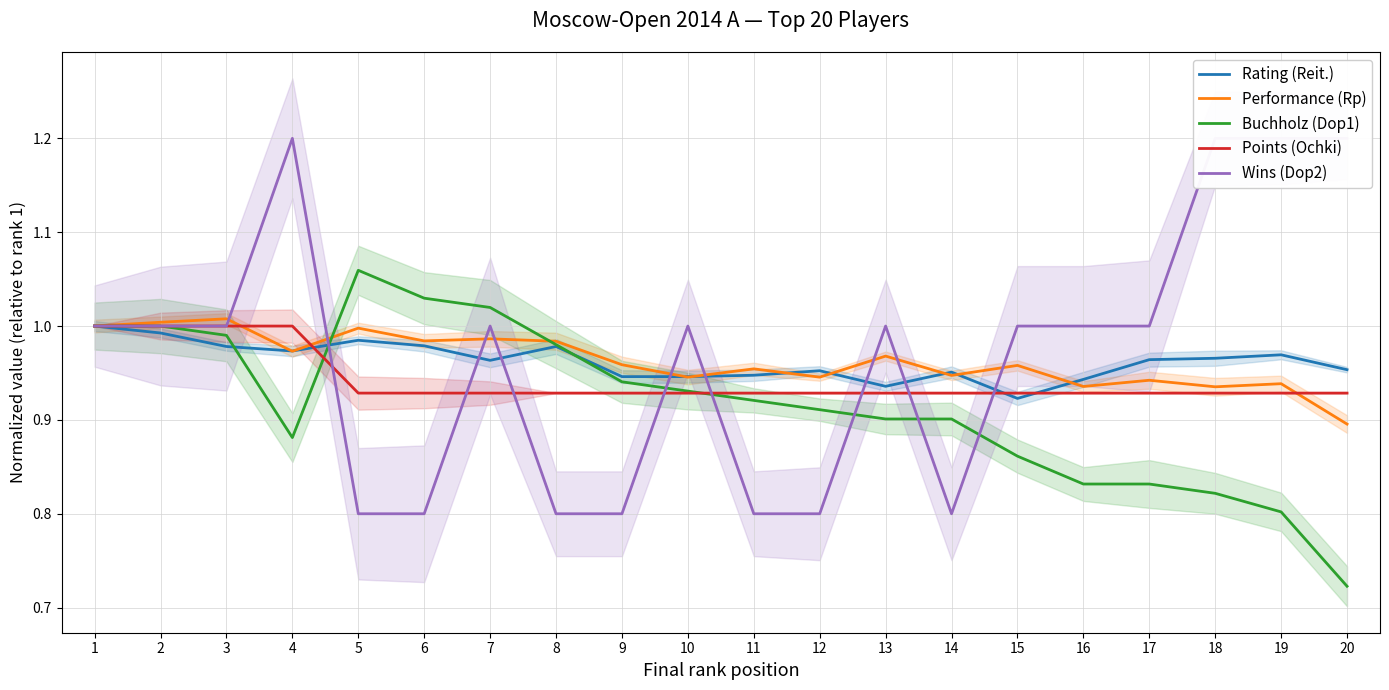

What is the total value across all series at 5?

4.8